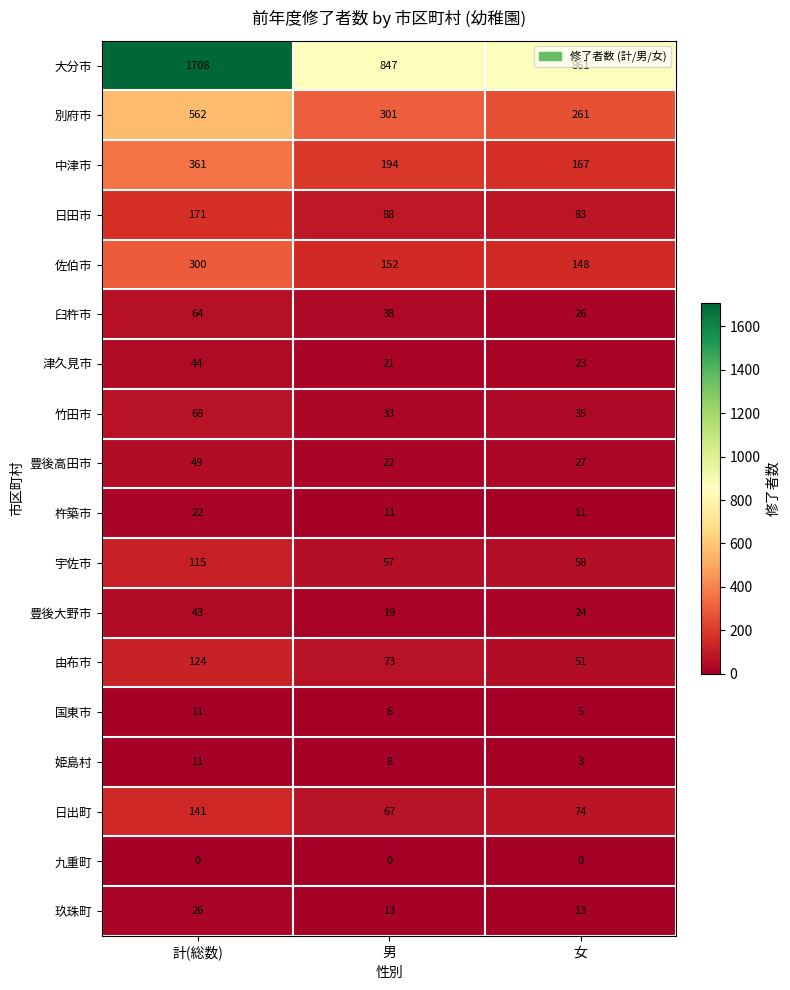

Which label corresponds to the largest value in the chart?

計(総数)